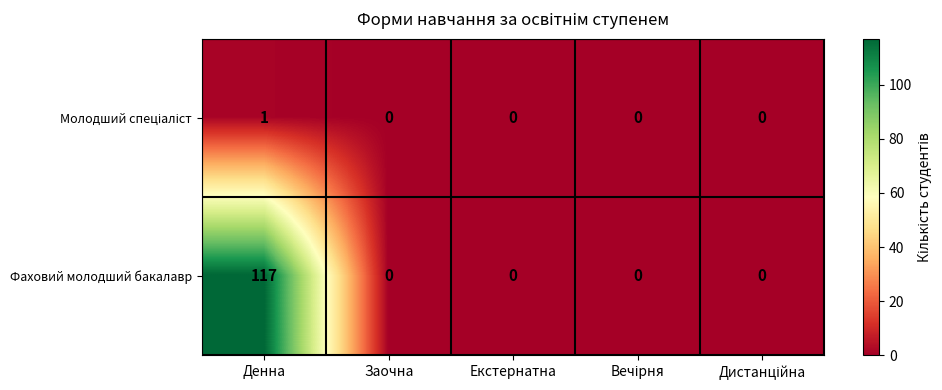

Which series has the largest range (max minus min)?

Фаховий молодший бакалавр